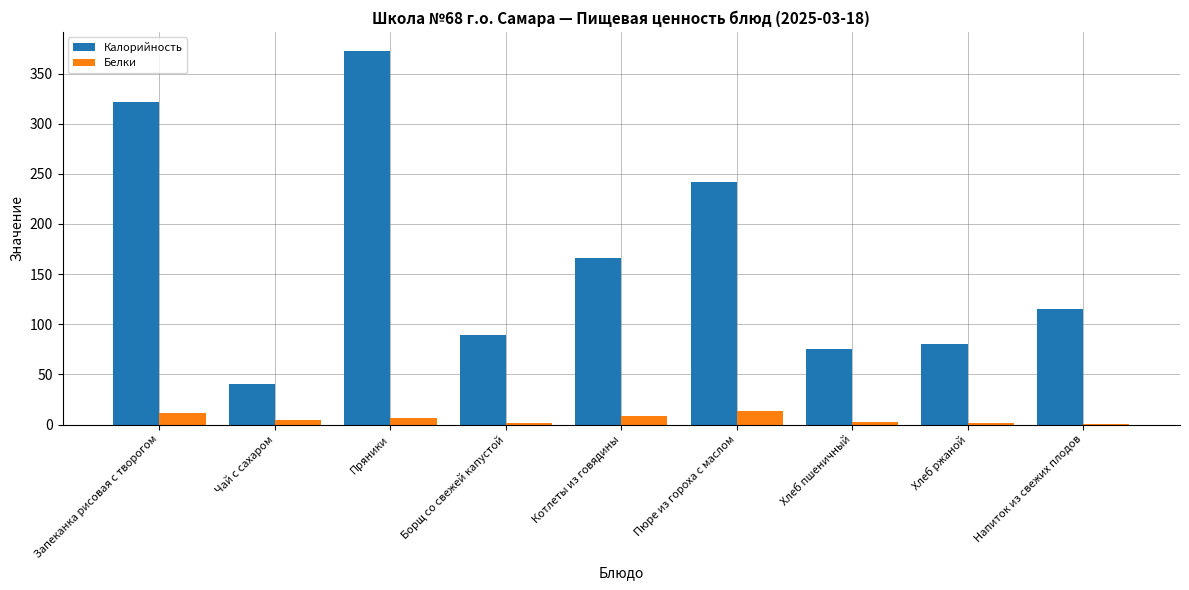

At which label does Калорийность first exceed 115?

Запеканка рисовая с творогом